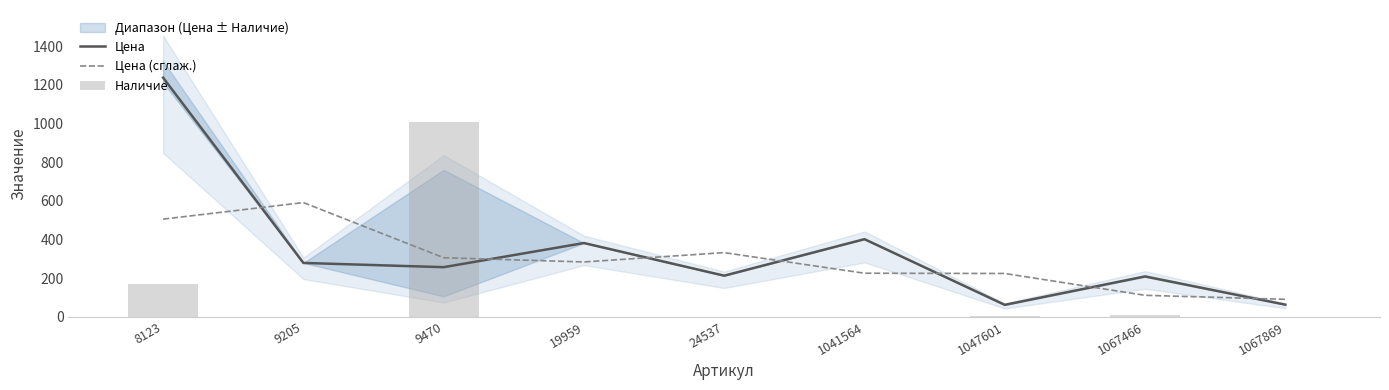

Reading left to right, extract all data points from this chart.

Цена: 8123=1238.0	9205=279.0	9470=257.0	19959=382.0	24537=213.0	1041564=402.0	1047601=62.0	1067466=209.0	1067869=63.0
Цена (сглаж.): 8123=505.7	9205=591.3	9470=306.0	19959=284.0	24537=332.3	1041564=225.7	1047601=224.3	1067466=111.3	1067869=90.7
Наличие: 8123=171.0	9205=0.0	9470=1008.0	19959=0.0	24537=0.0	1041564=0.0	1047601=3.0	1067466=12.0	1067869=0.0